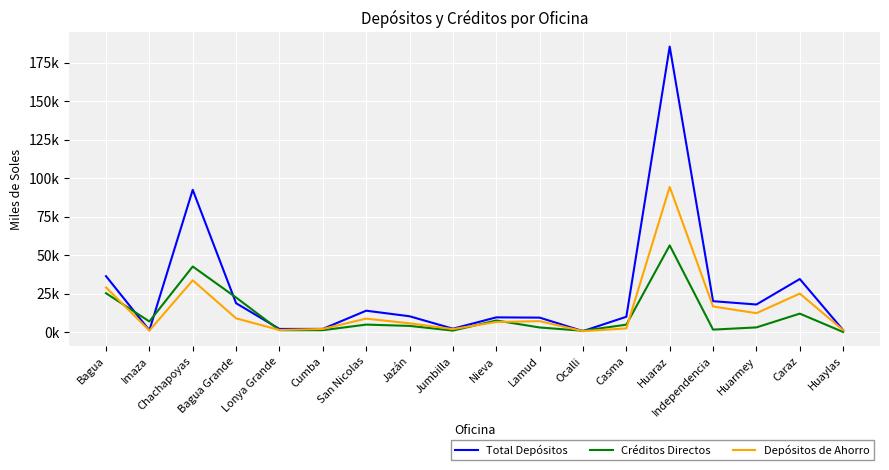

Which series has the widest spread of values?

Total Depósitos